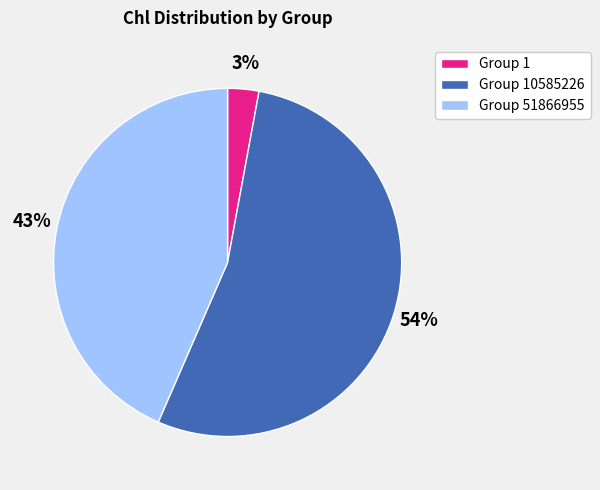

True or false: Group 10585226 accounts for 54% of the total.

True